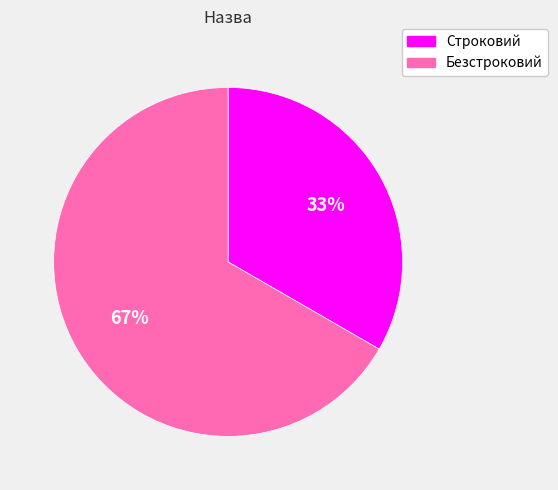

Approximately how many times larger is the value at Строковий compared to Безстроковий?

0.5